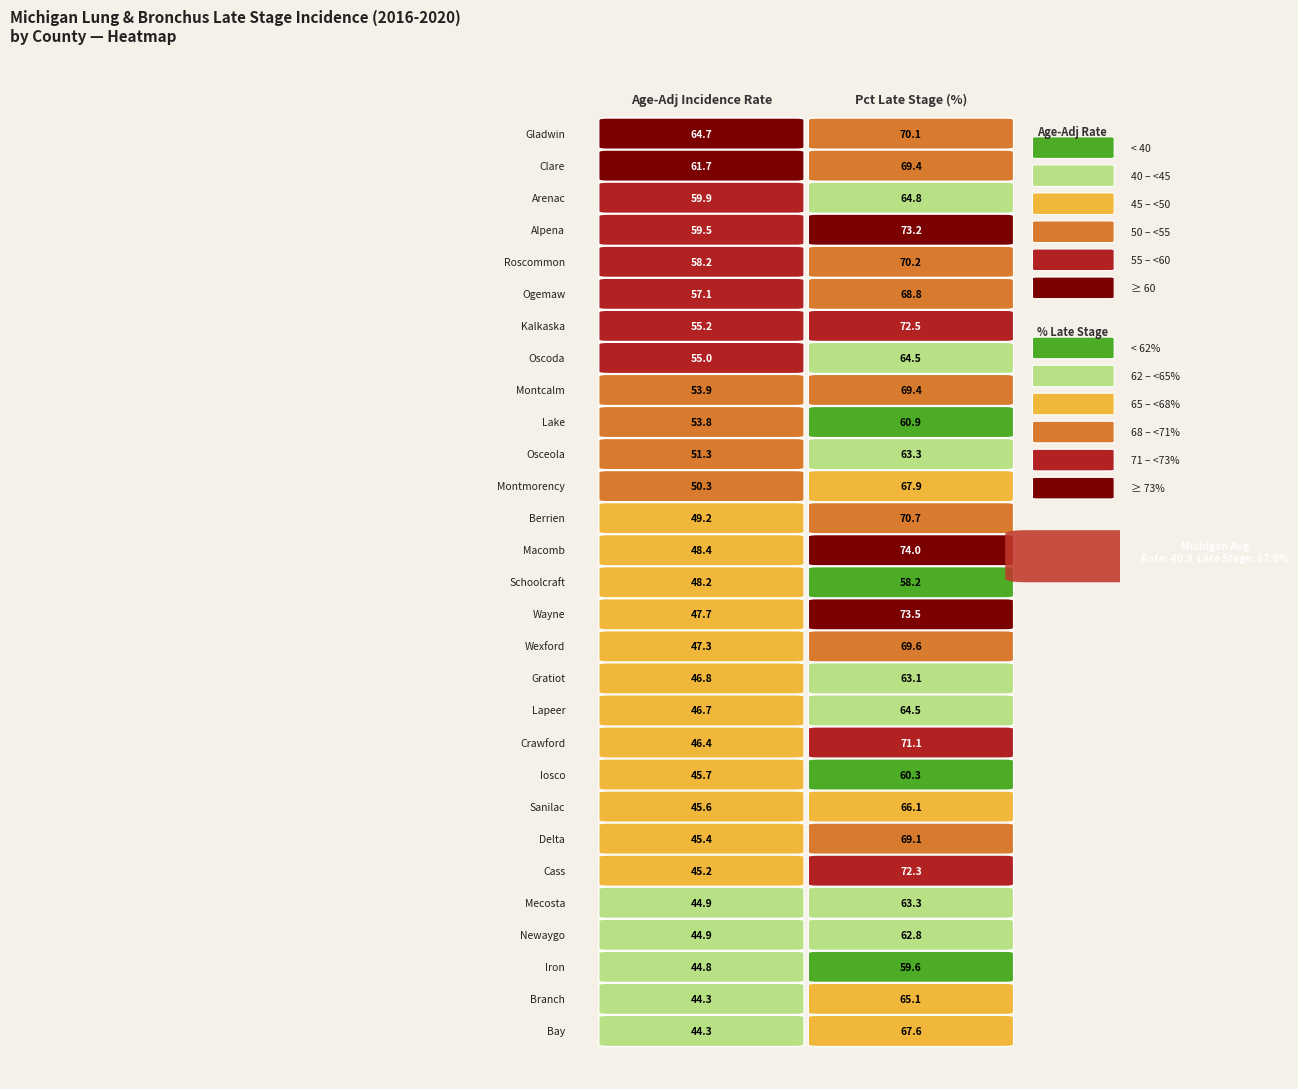

How many series are shown in this chart?

29